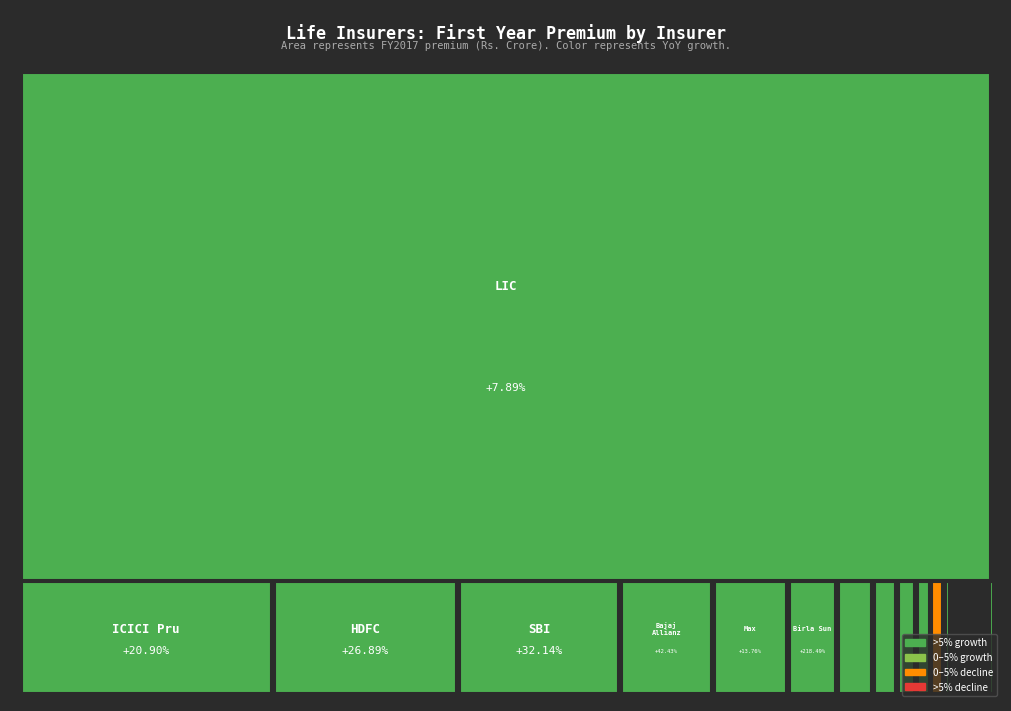

How many data points does each series have?

24